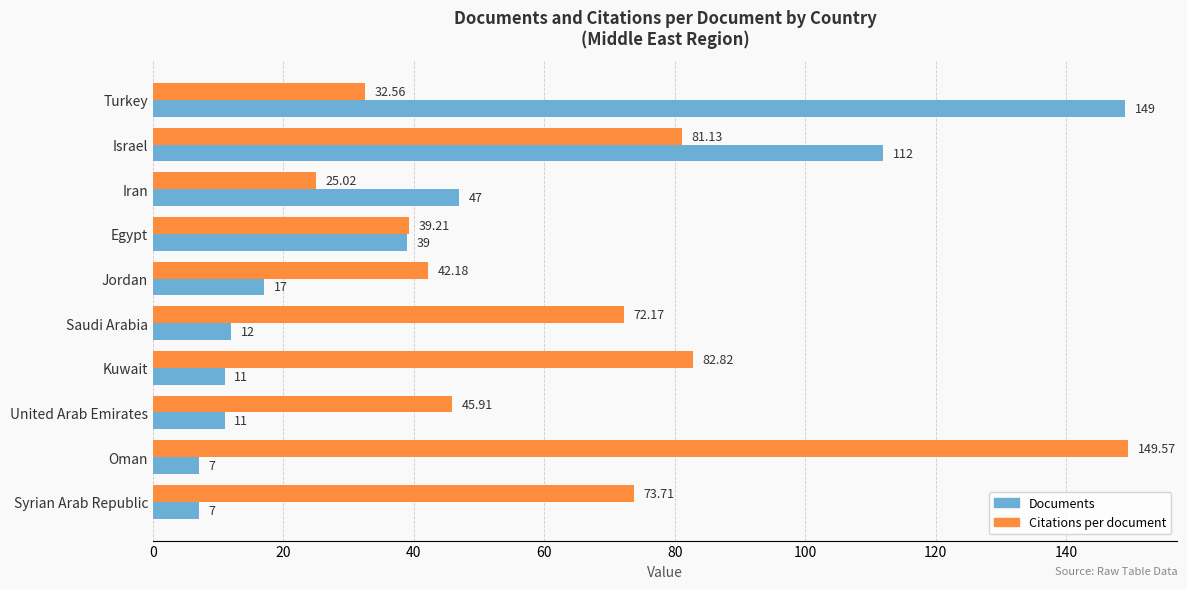

Where is Citations per document nearest to the value 87?

Kuwait